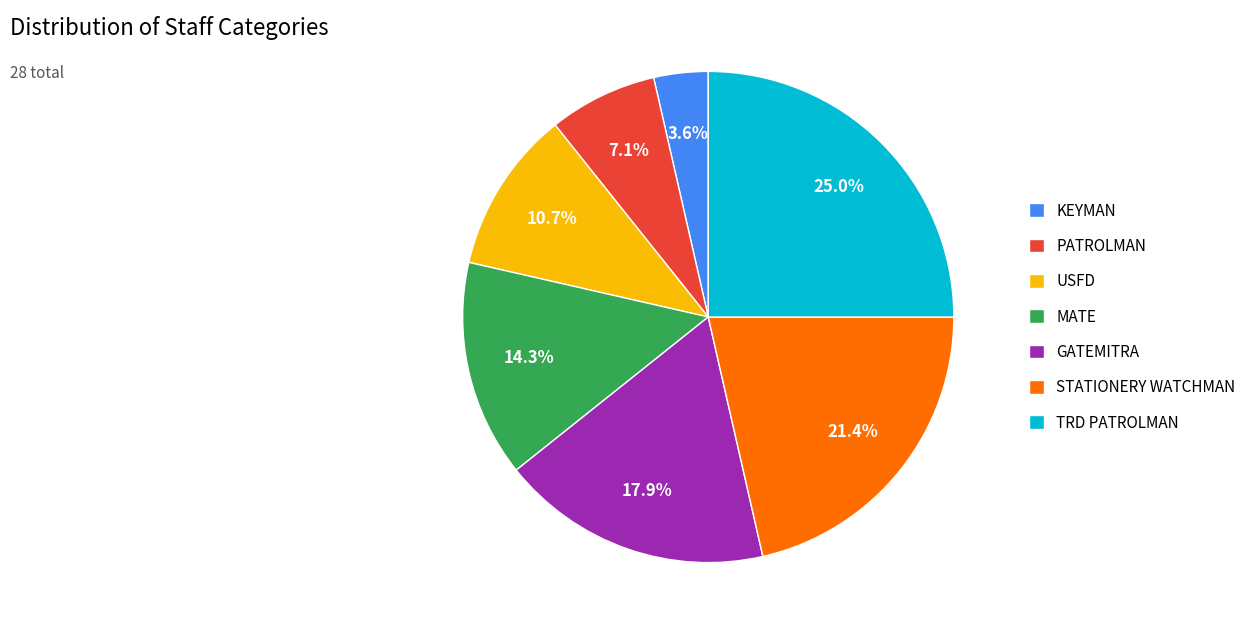

Is GATEMITRA the majority of the pie?

No